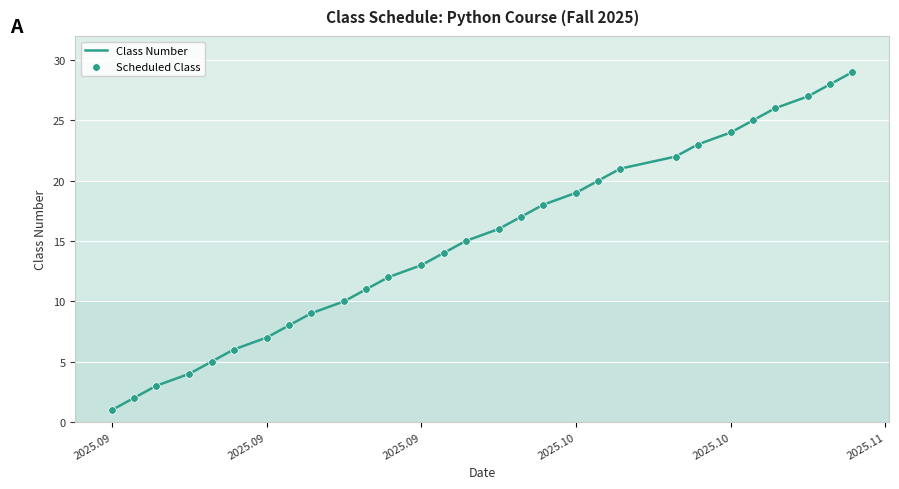

What is the difference between the maximum and minimum values?

28